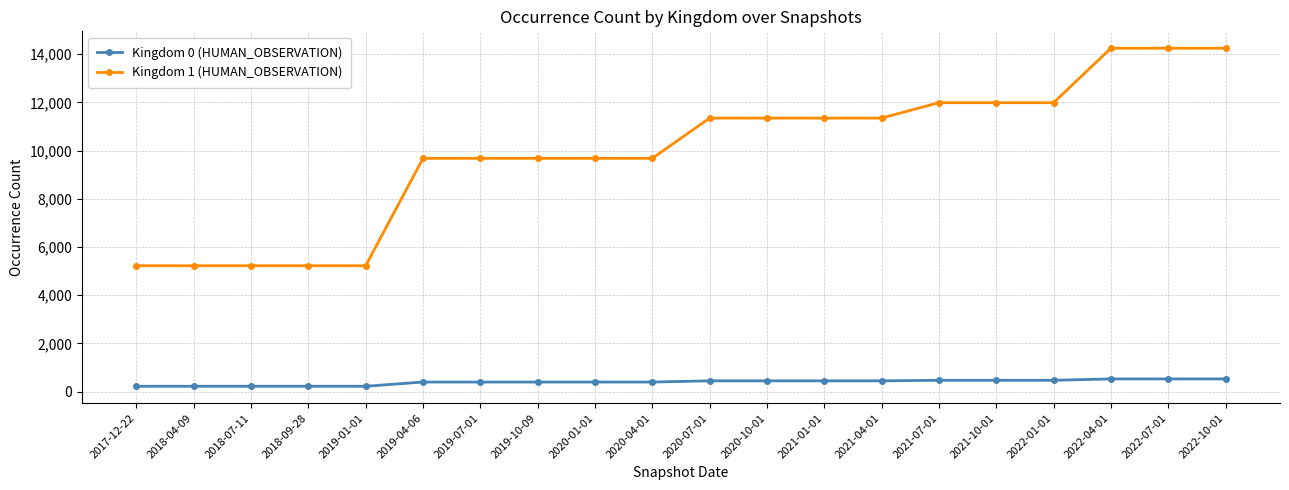

Which series has the largest range (max minus min)?

Kingdom 1 (HUMAN_OBSERVATION)